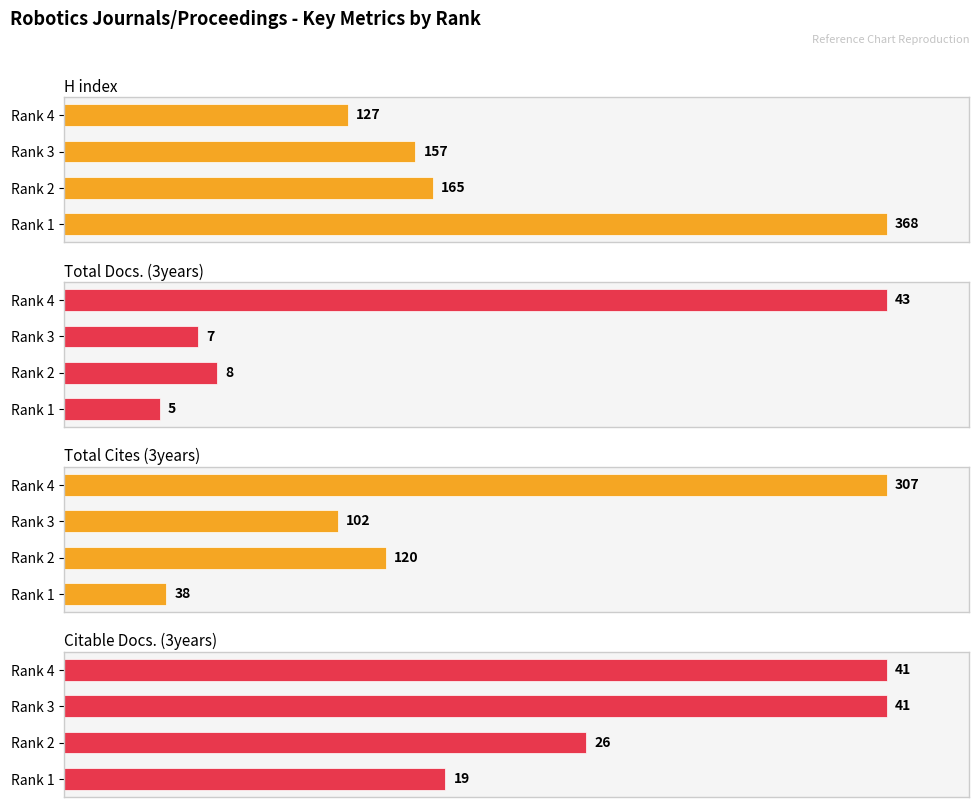

How many bars are there in each group?

4